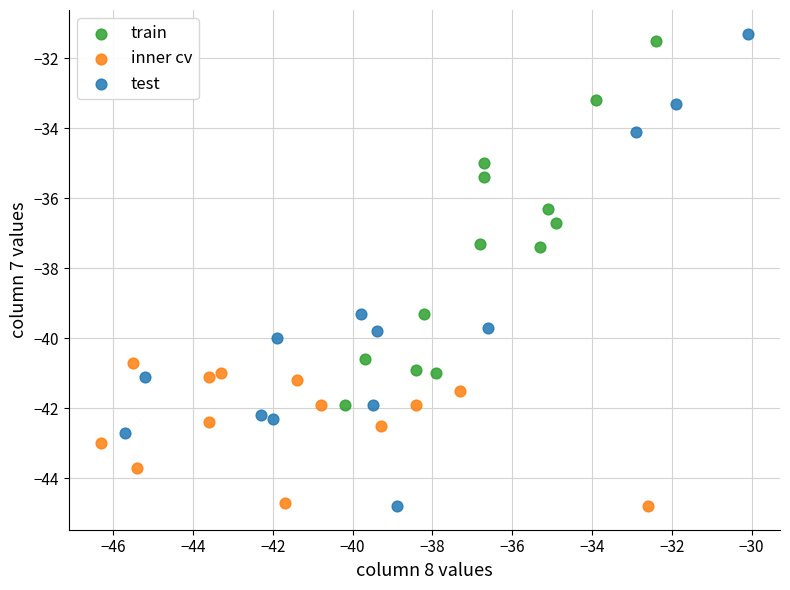

Which series has the widest spread of Y values?

test